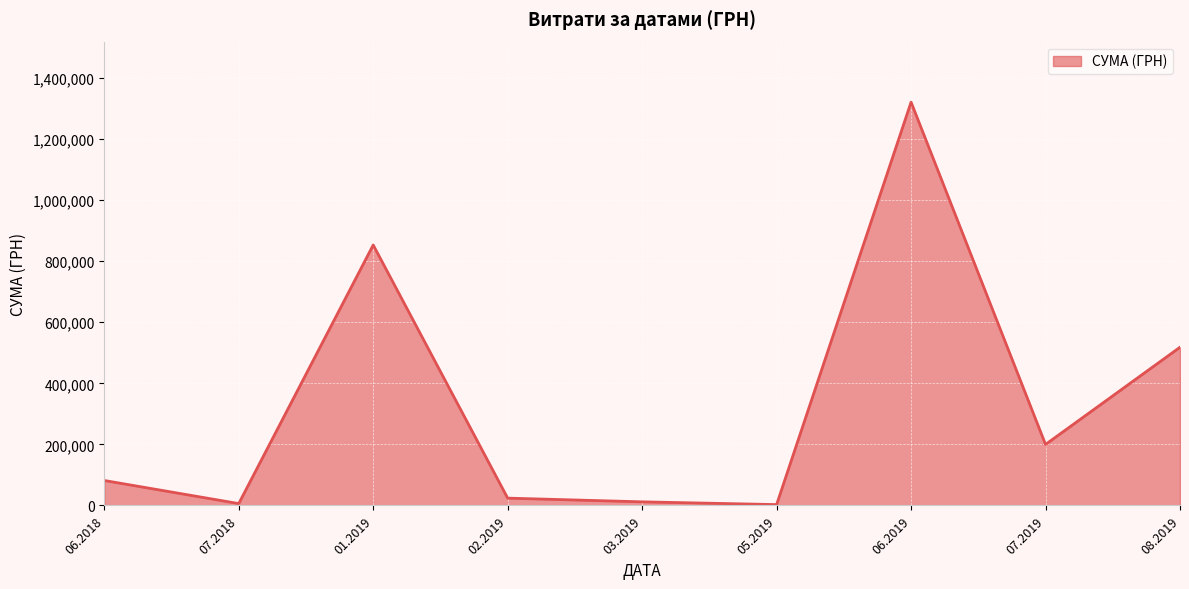

Is it true that the value at 06.2019 is 787452.7?

False